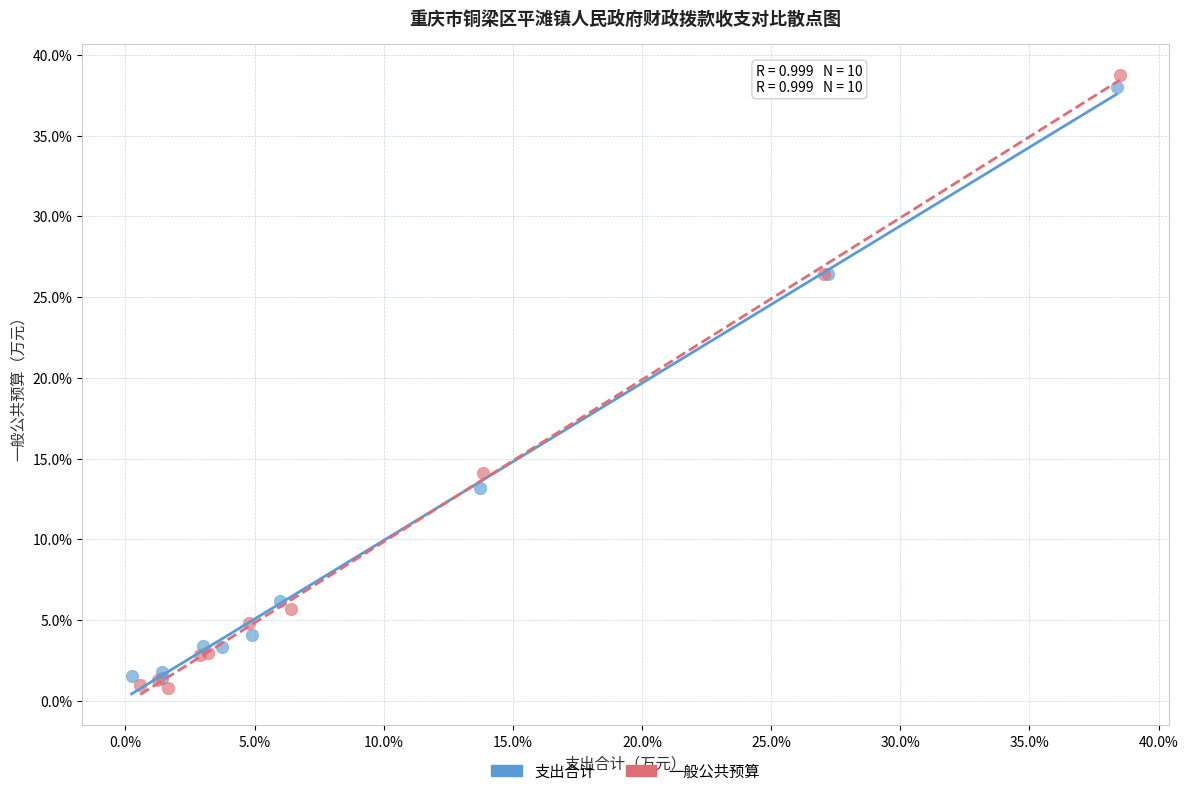

What are all the series names shown in the legend?

支出合计, 一般公共预算